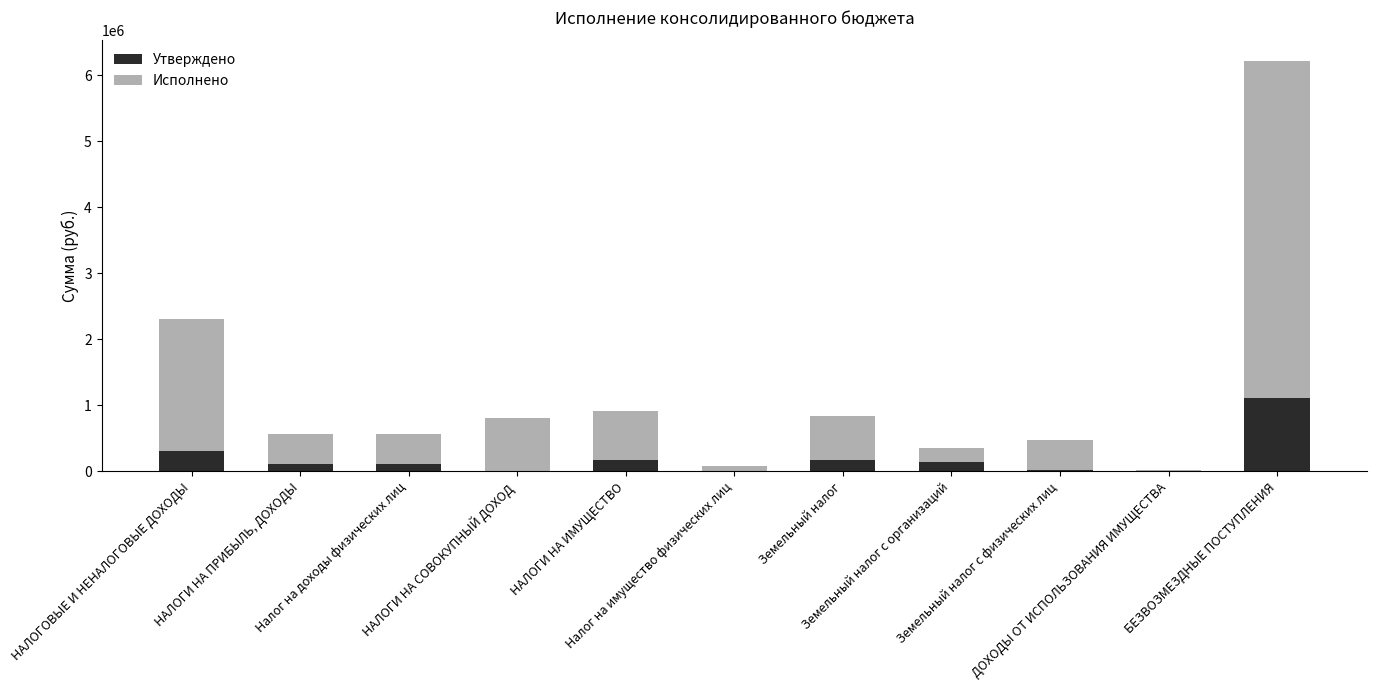

What is the sum of all Утверждено values?

2167991.8